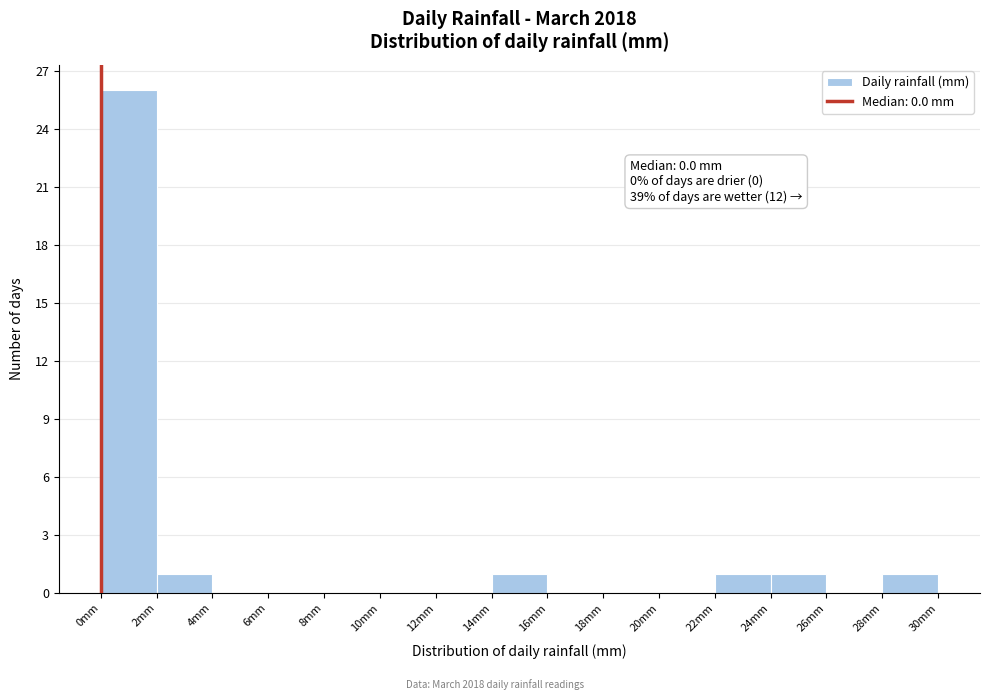

Which range on the x-axis has the tallest bar?

0 to 2